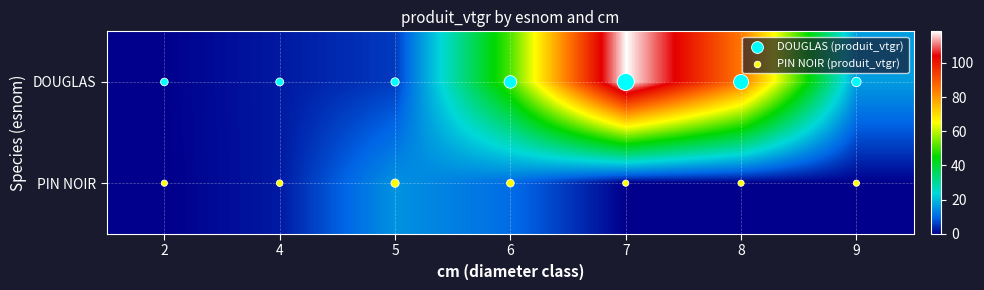

What is the total value across all series at 5?

21.6